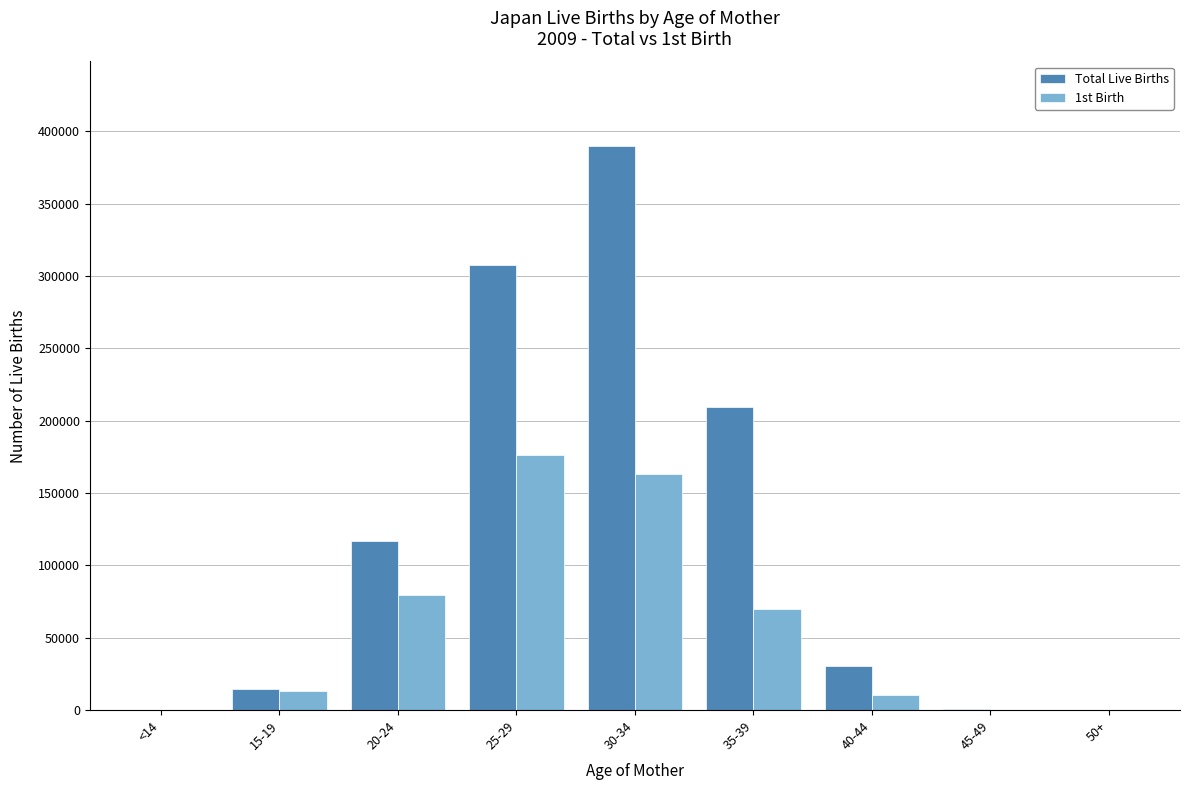

At which label is Total Live Births closest to 194906?

35-39